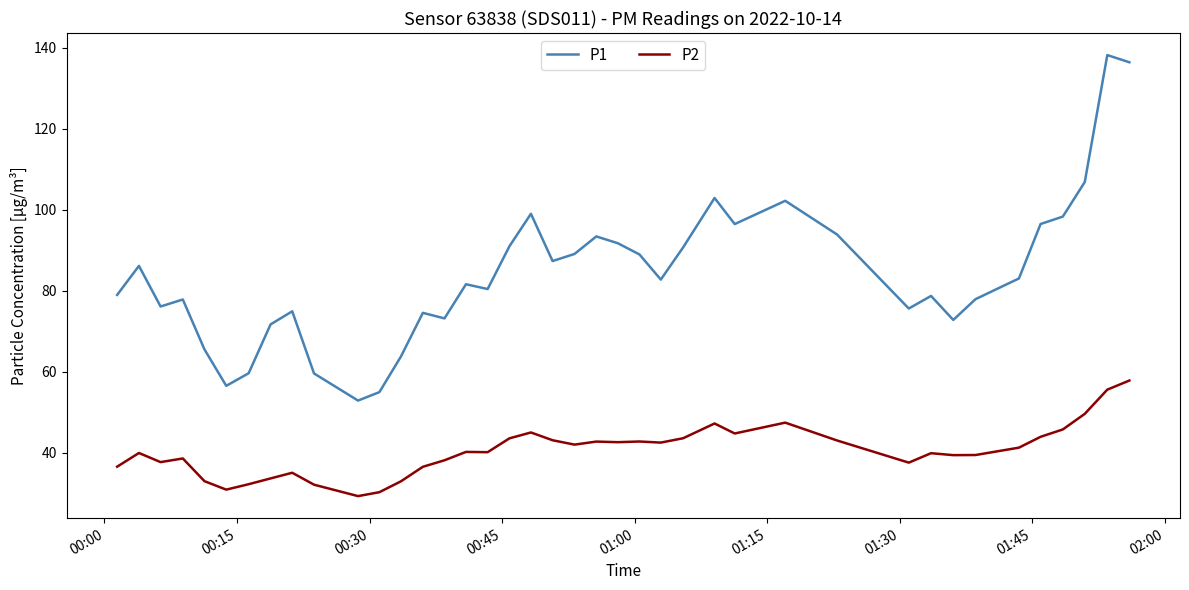

What is the highest value of the P2 series?

57.8